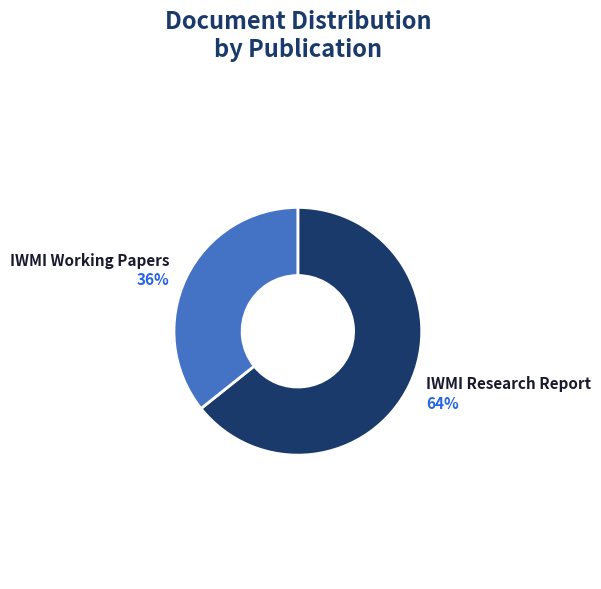

Is there a majority slice in this chart?

Yes